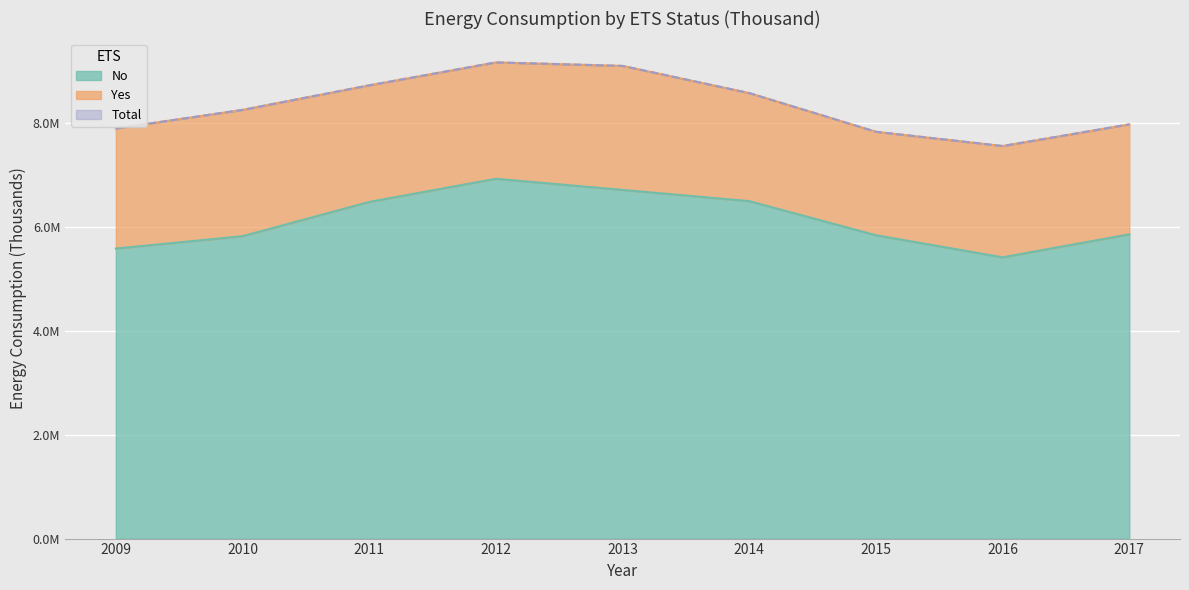

What is the difference between the highest and lowest values at 2013?

2.4